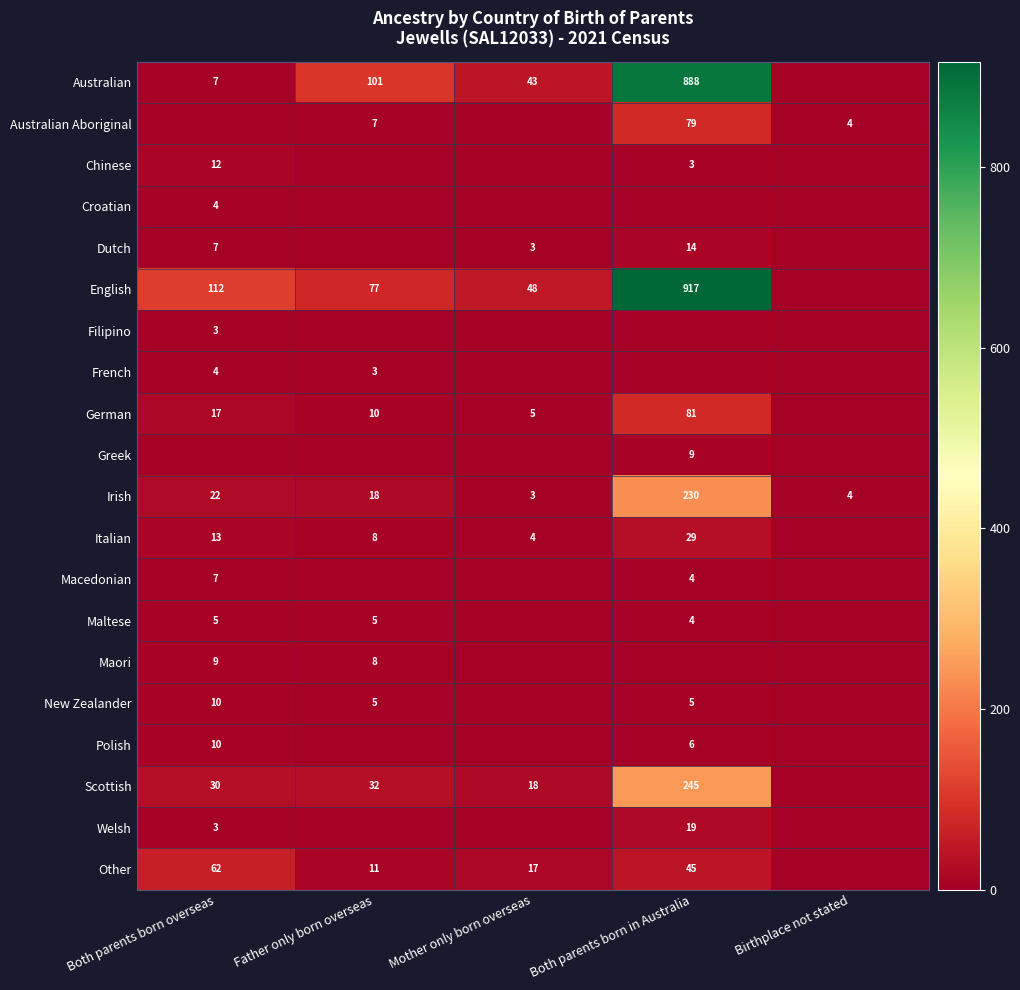

What is the sum of the Chinese values at Both parents born overseas and Both parents born in Australia?

15